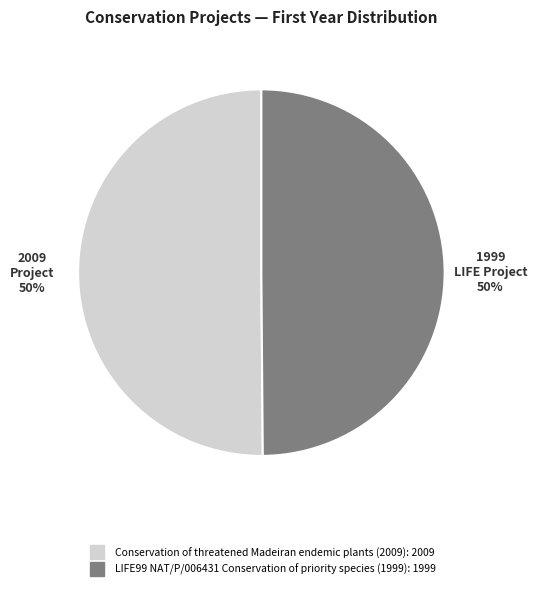

What is the ratio of the value at LIFE99 NAT/P/006431 Conservation of priority species (1999) to the value at Conservation of threatened Madeiran endemic plants (2009)?

1.0